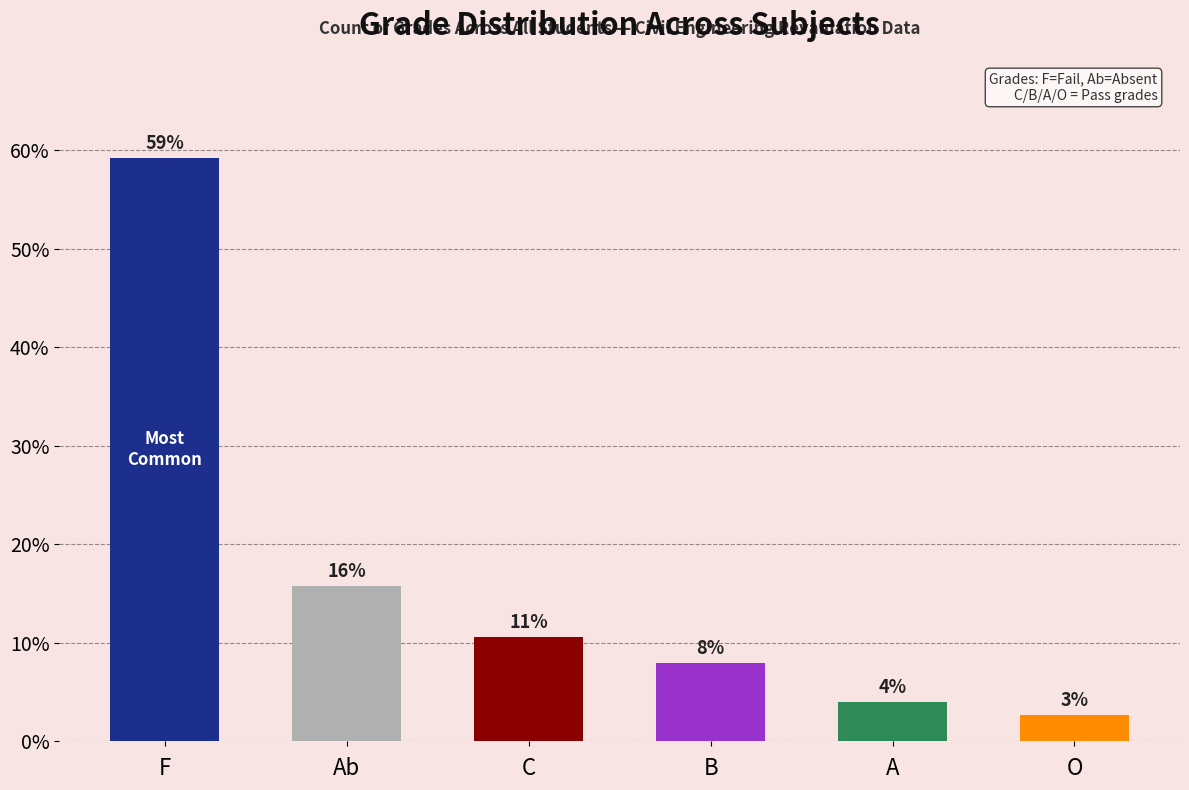

Does the chart contain any negative values?

No